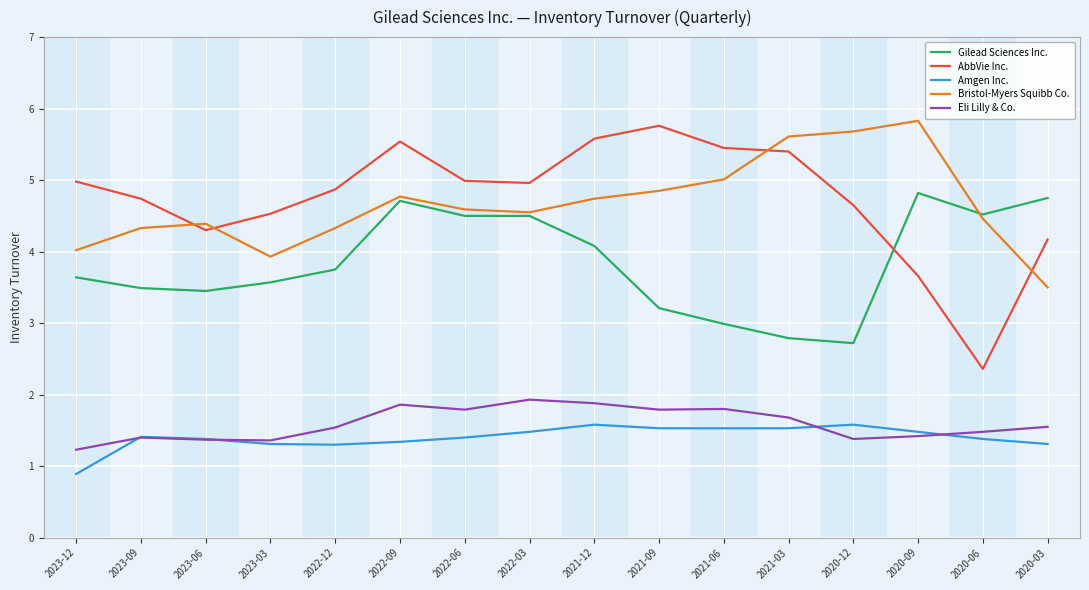

At which category does AbbVie Inc. reach its first local valley?

2023-06